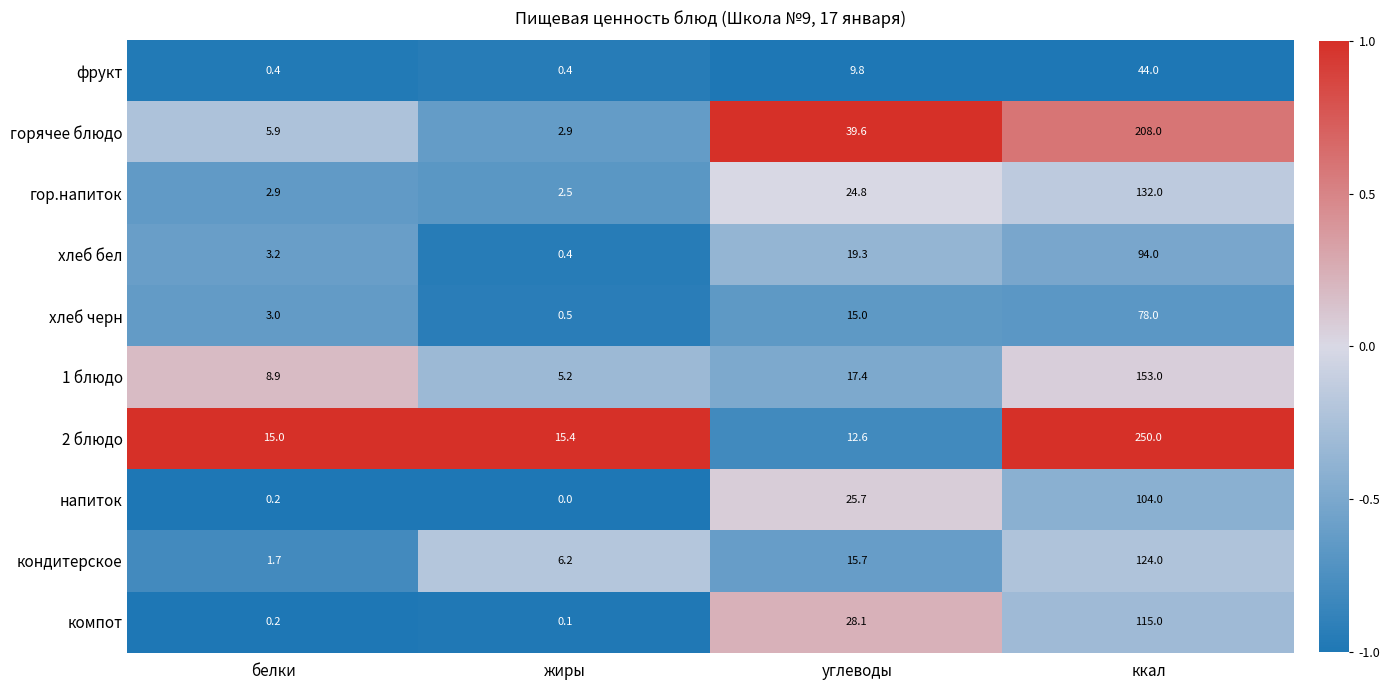

Where is напиток nearest to the value 52?

углеводы